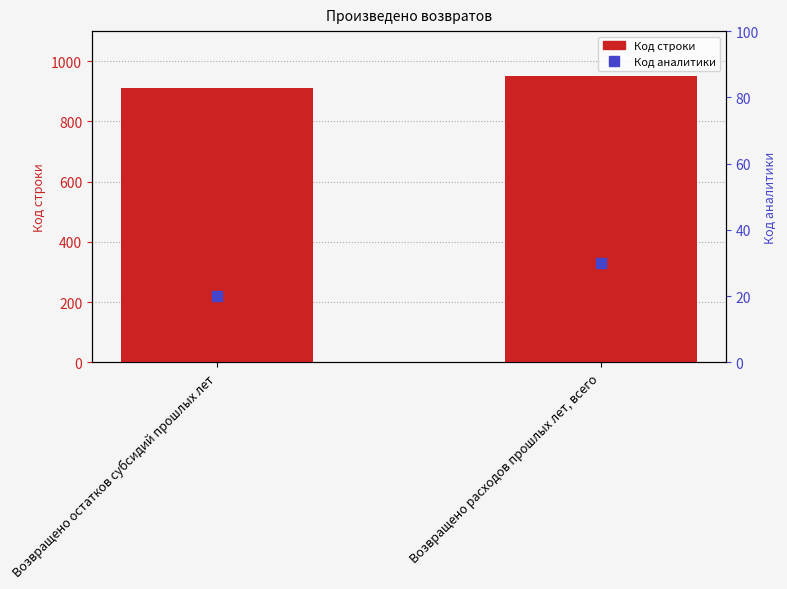

What are all the series names shown in the legend?

Код строки, Код аналитики